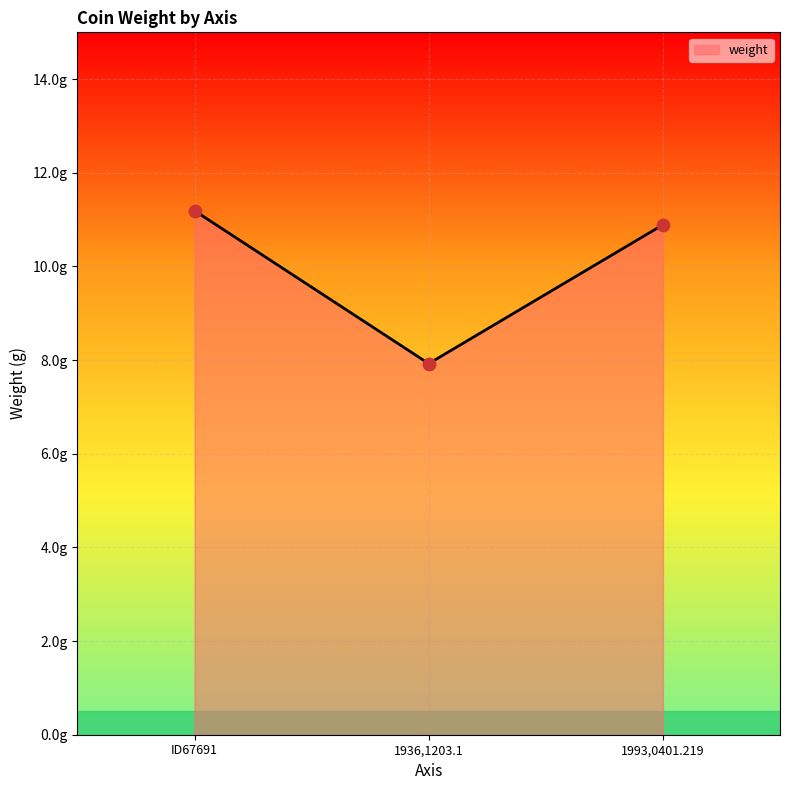

What is the ratio of the value at ID67691 to the value at 1936,1203.1?

1.4